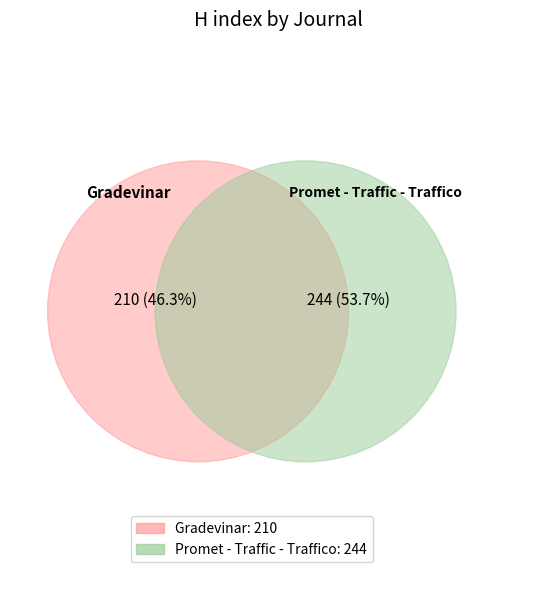

How many slices are in this pie chart?

2